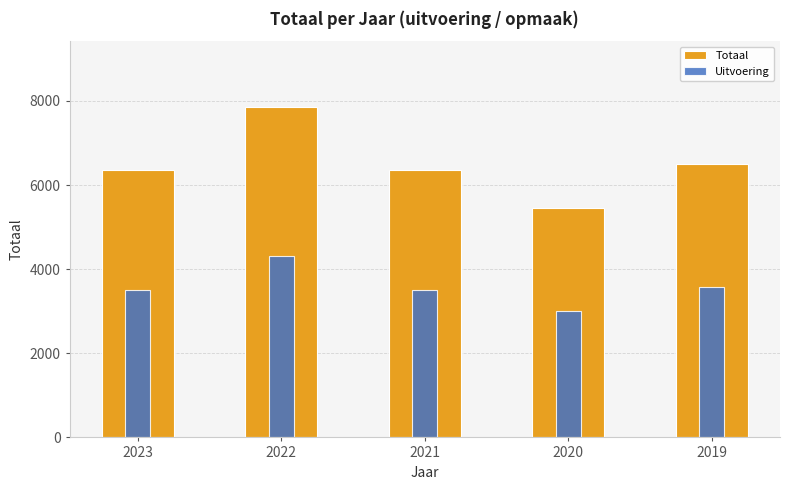

How many bars are there in each group?

2